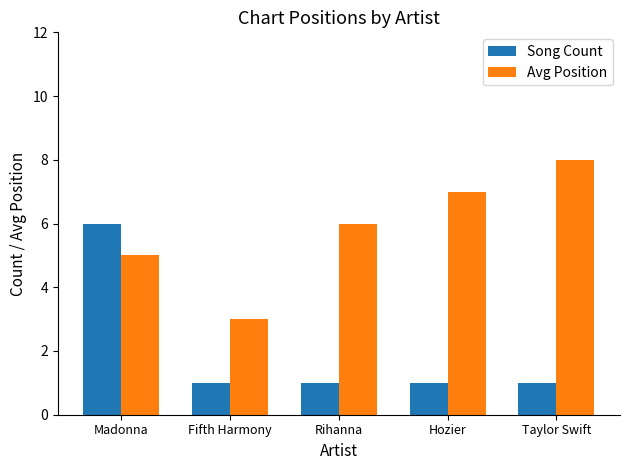

What is the difference between the second highest and second lowest values in the Avg Position series?

2